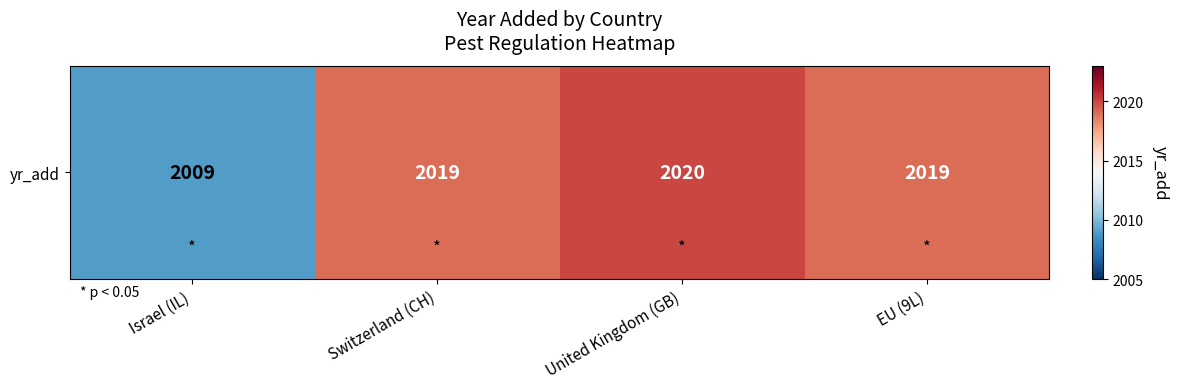

List the labels in order of value, largest first.

United Kingdom (GB), Switzerland (CH), EU (9L), Israel (IL)